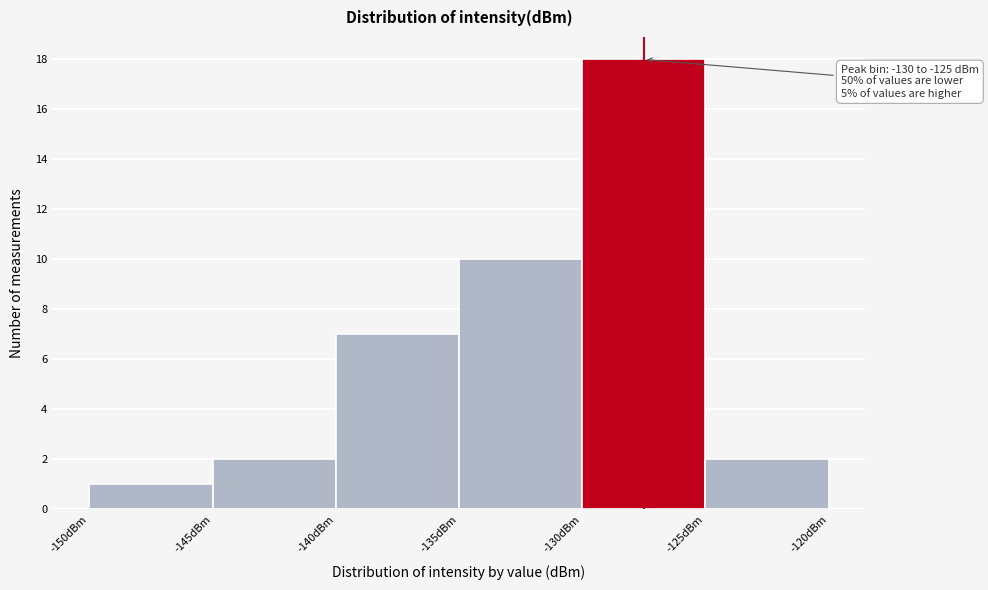

Over which range of the x-axis is the bar tallest?

-130 to -125